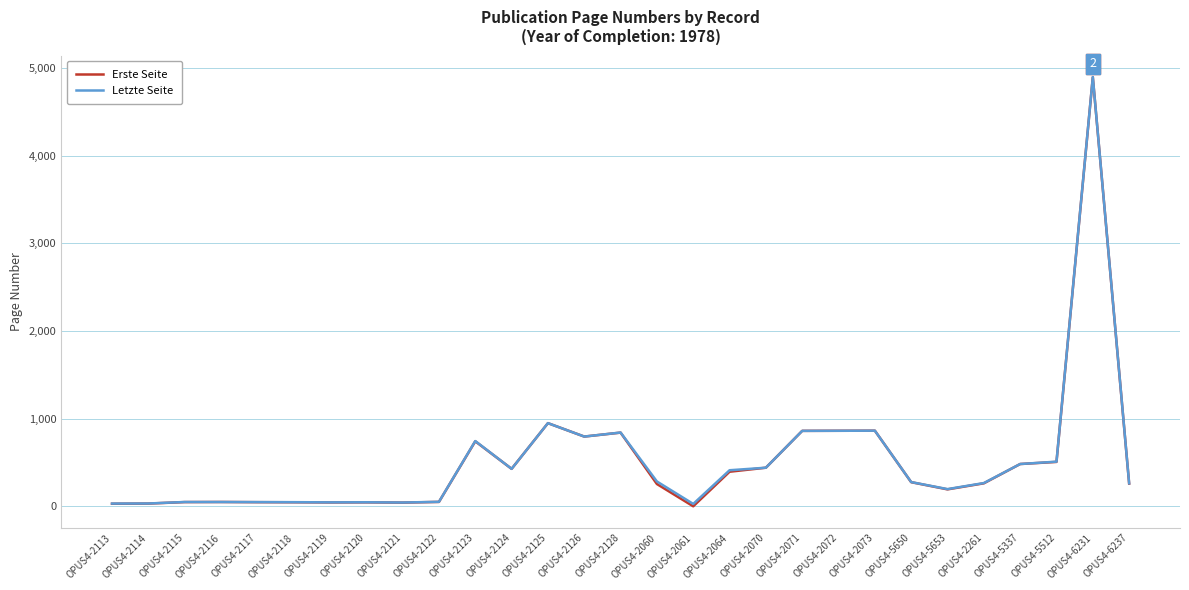

The Erste Seite series shows 428 at OPUS4-2124. True or false?

True